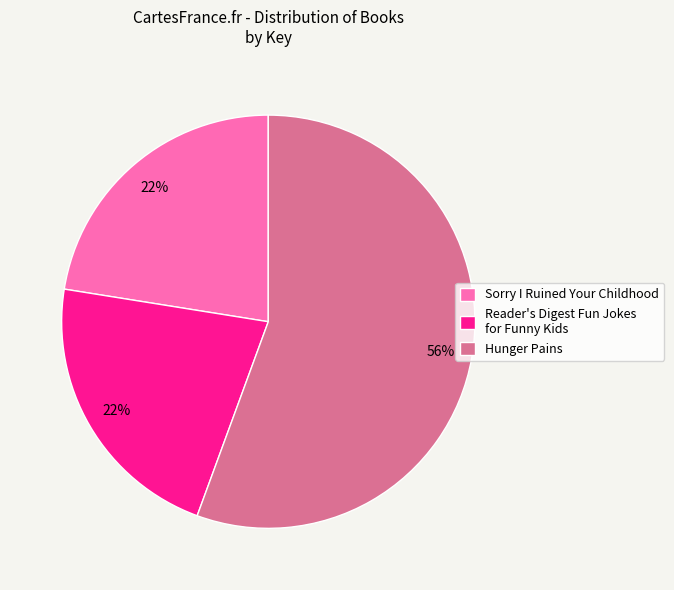

Count the number of slices in the pie.

3